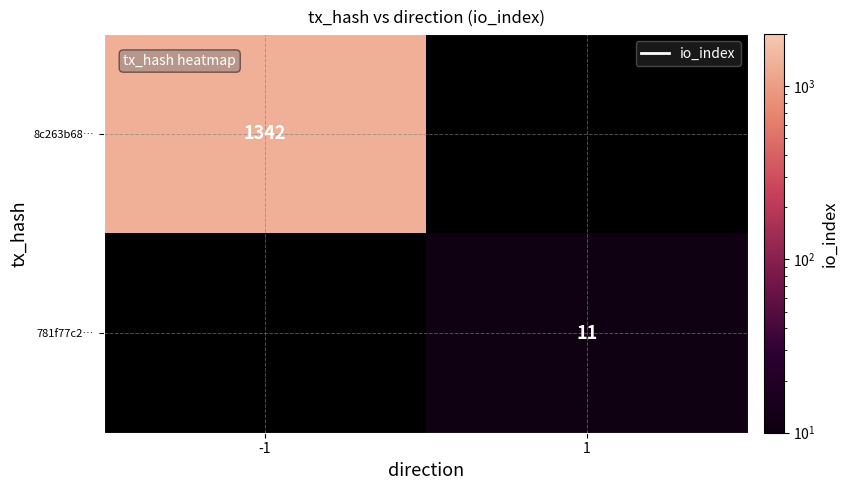

Count the number of data series in this chart.

2